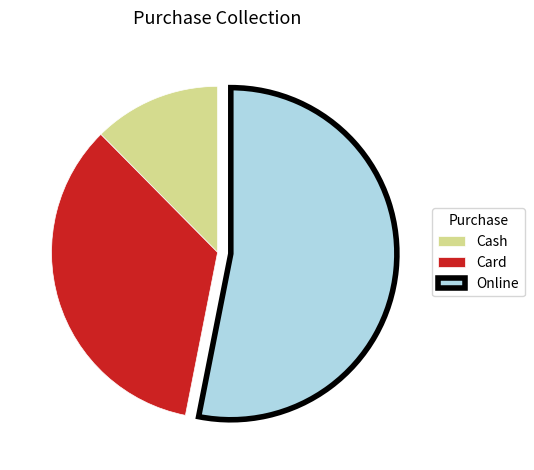

Count the number of slices in the pie.

3